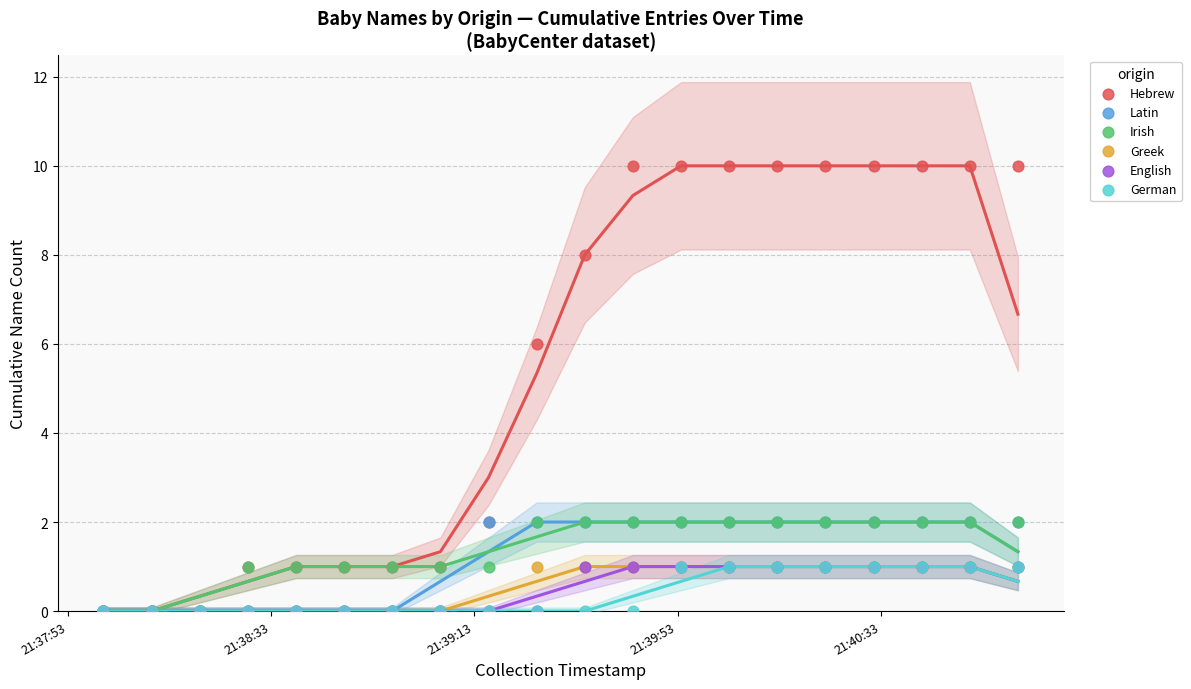

Across all series, what Y value is closest to 5?

6